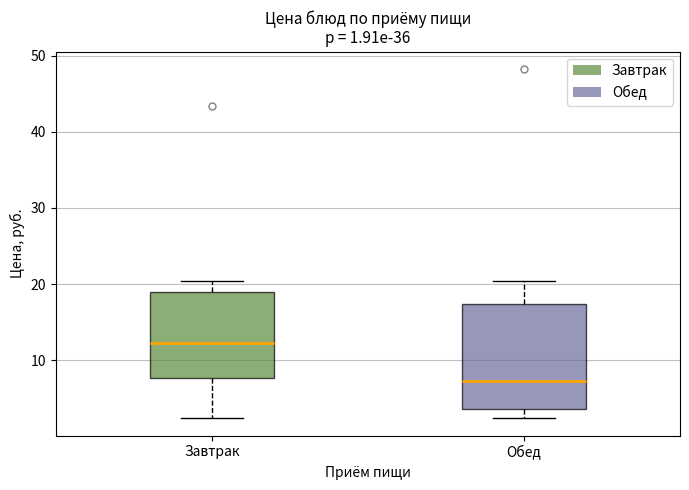

Comparing the boxes themselves (not the whiskers), which one is the tallest?

Обед